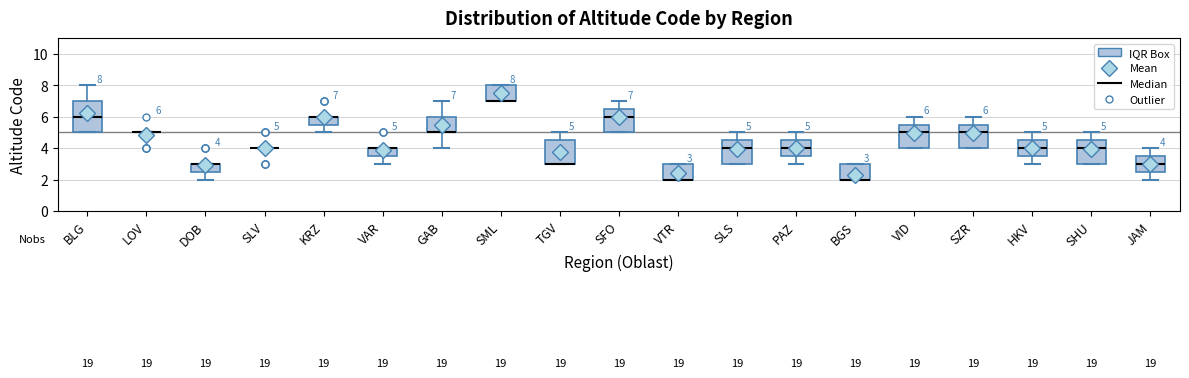

Comparing the boxes themselves (not the whiskers), which one is the tallest?

BLG